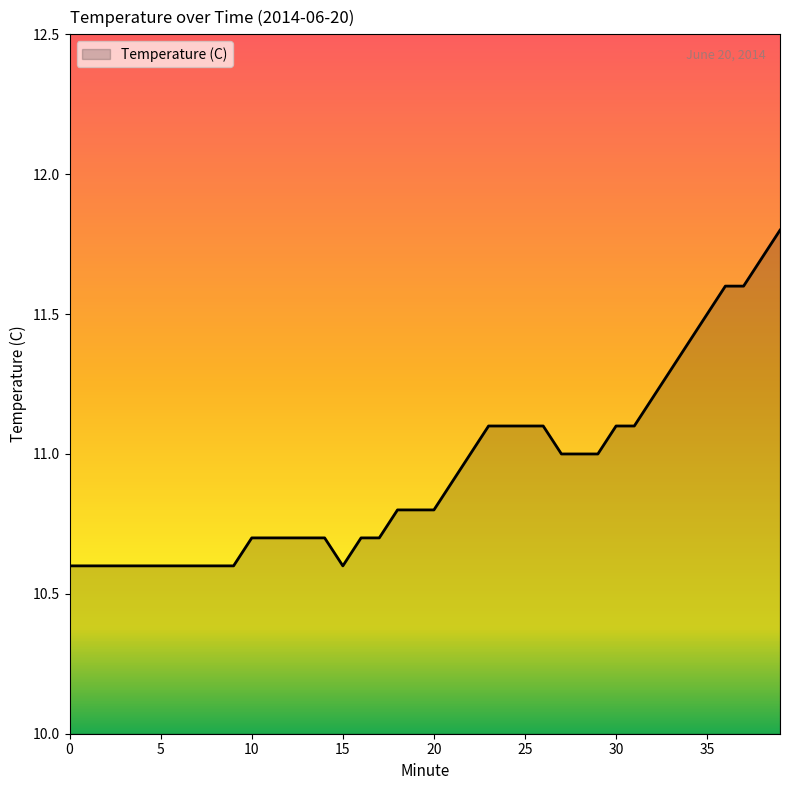

What is the sum of all values?

437.5